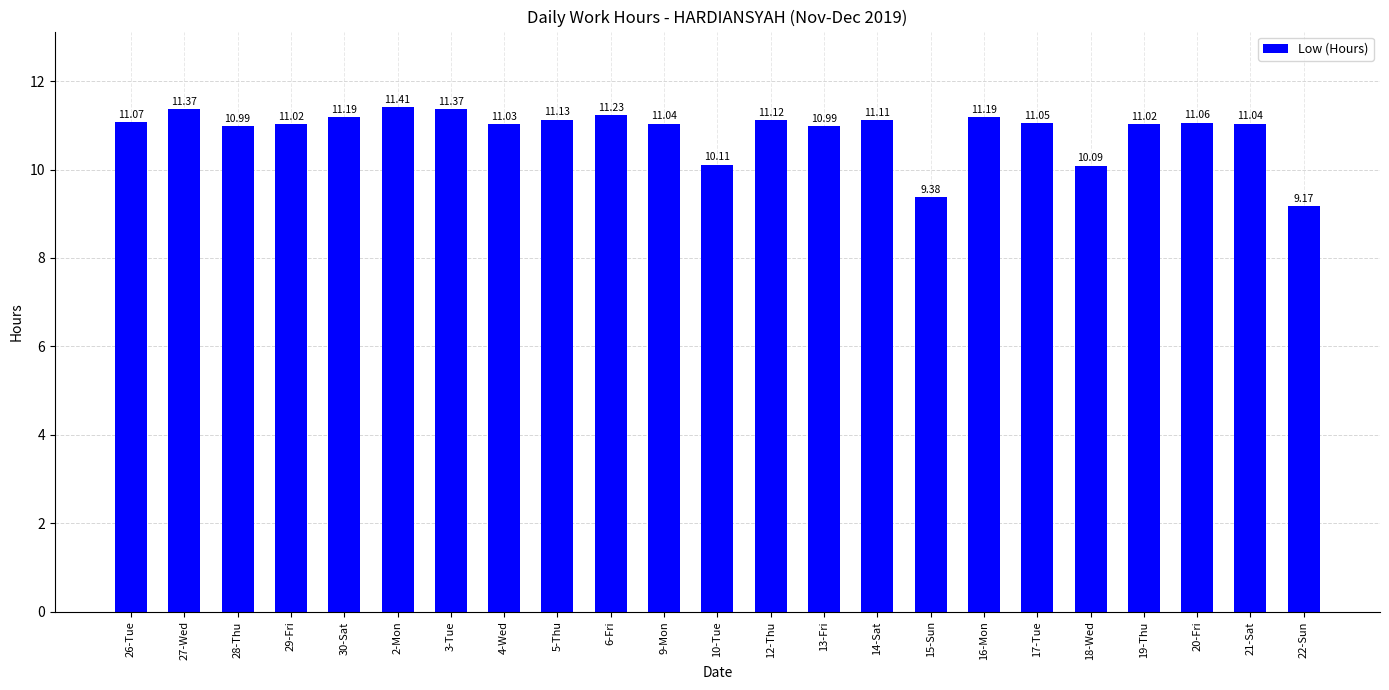

How many bars are there in total?

23